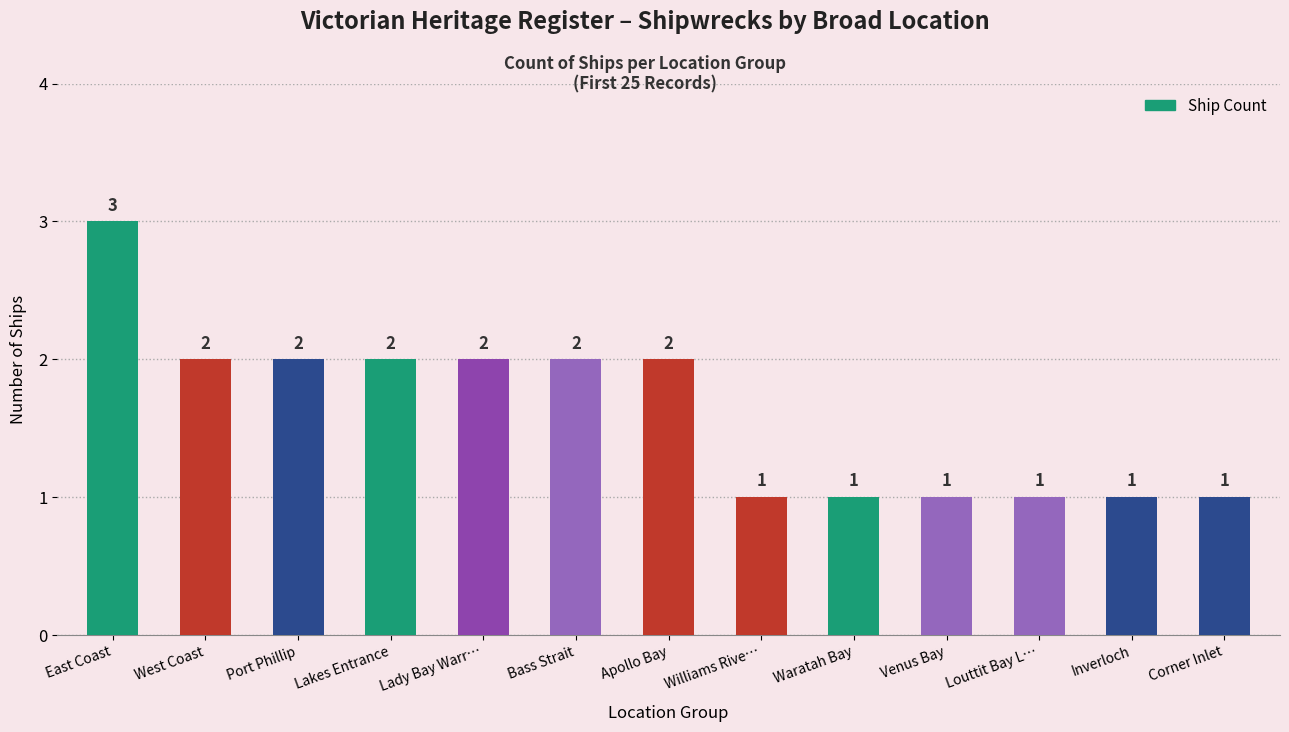

Does the chart contain any negative values?

No